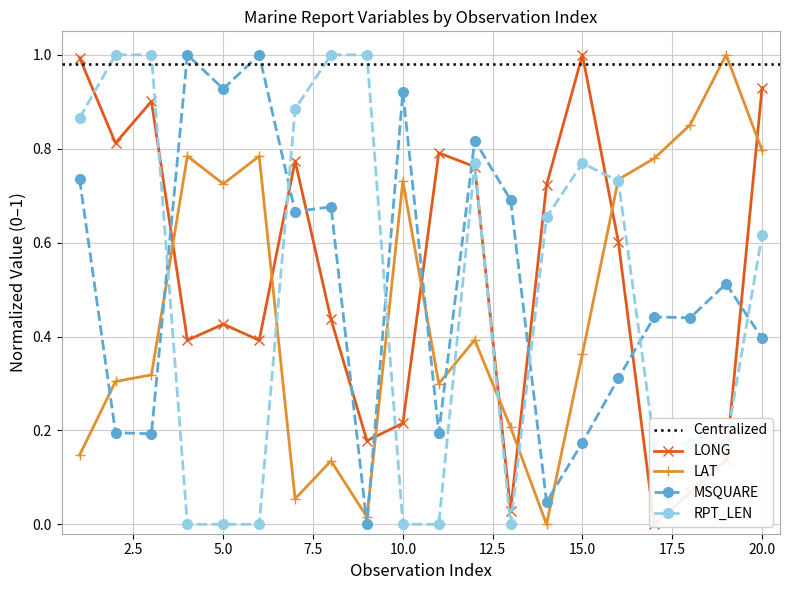

What is the sum of all LAT values?

9.4